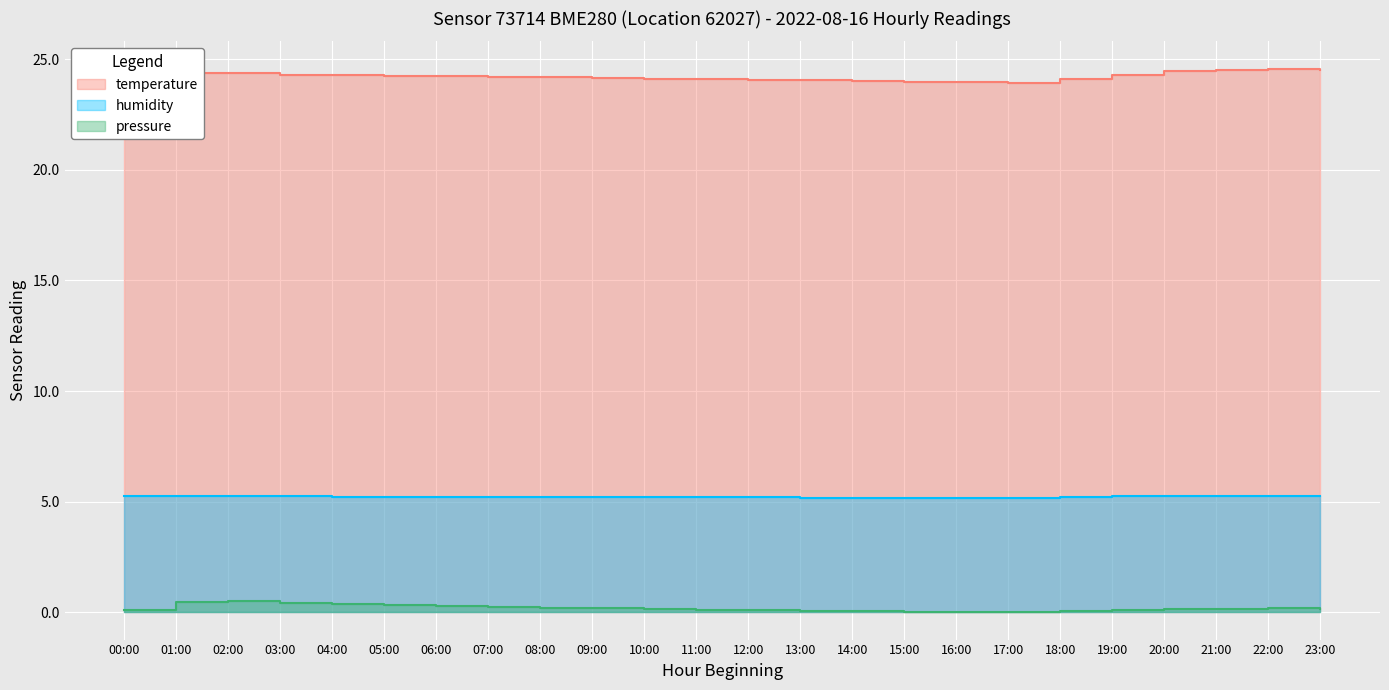

Where is the first local minimum for pressure_norm?

17:00